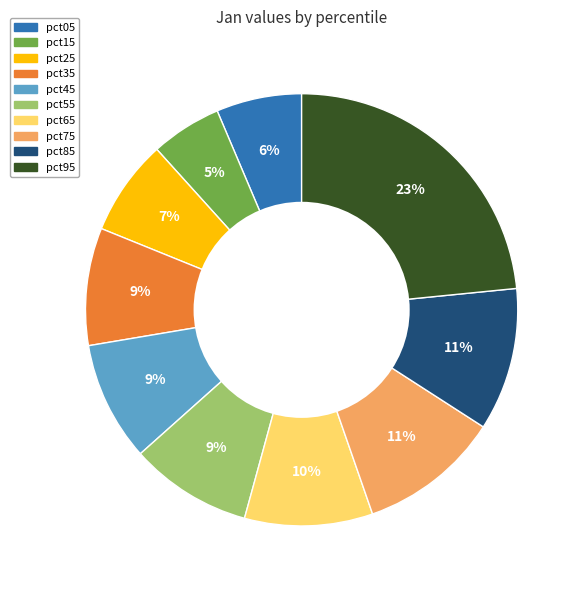

How many segments does this pie chart have?

10